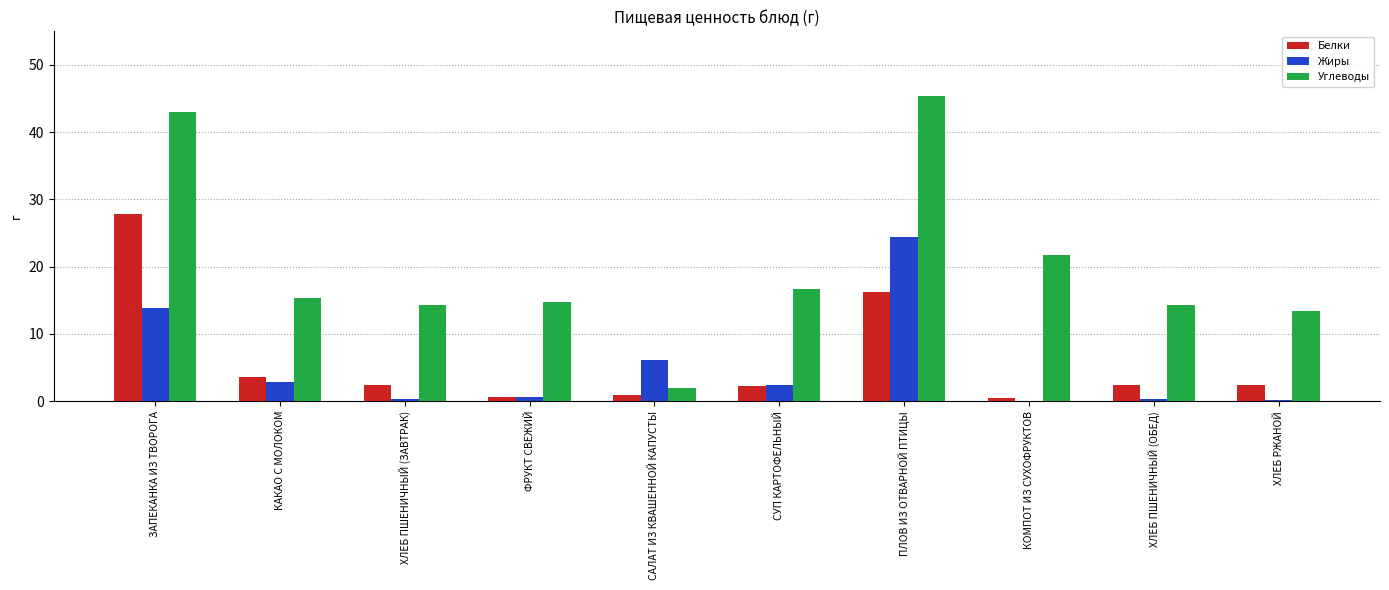

Is it true that Белки equals 1.3 at КАКАО С МОЛОКОМ?

False